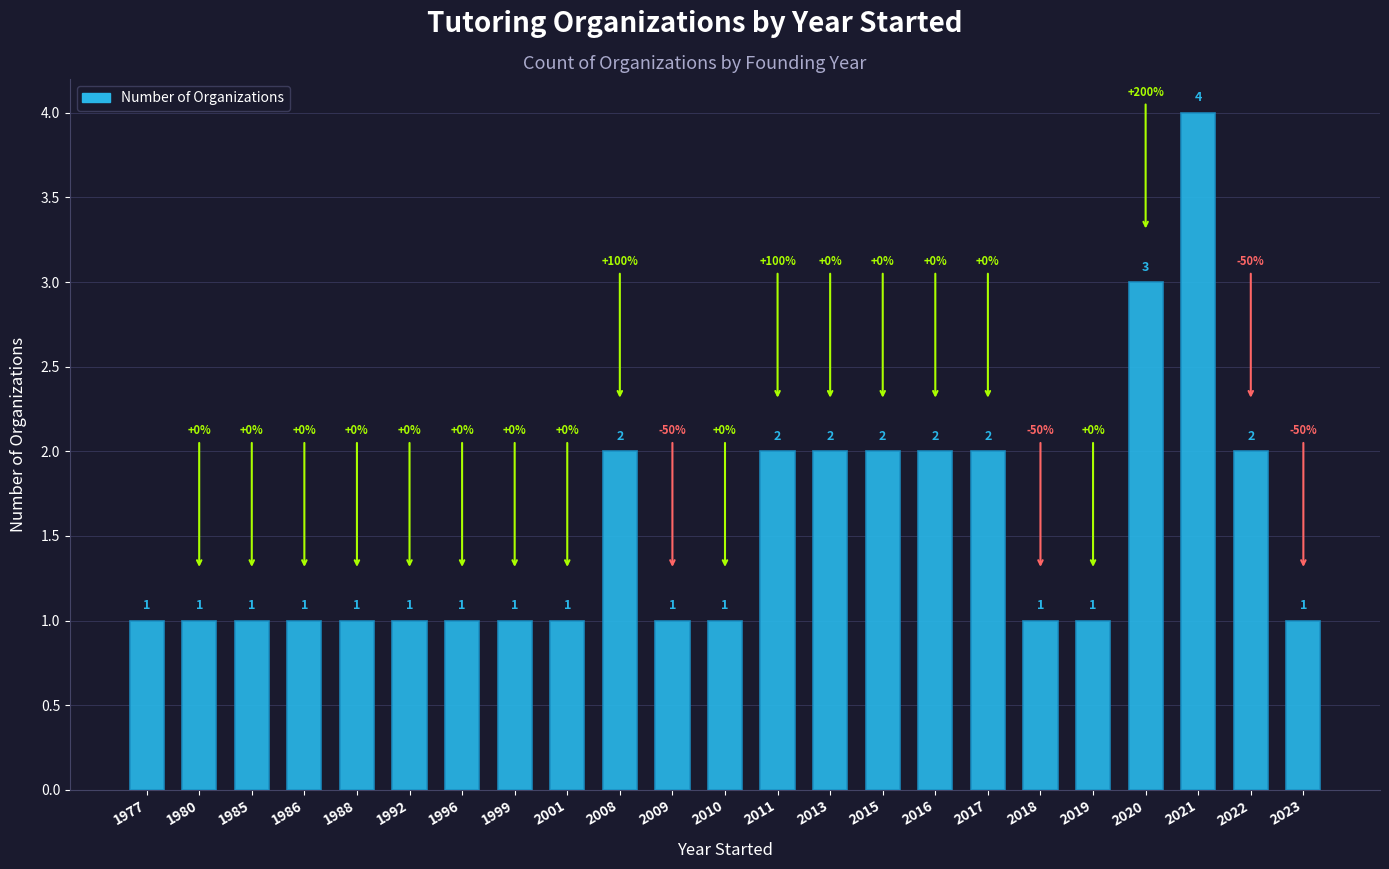

Is it true that the value at 2013 is 3?

False